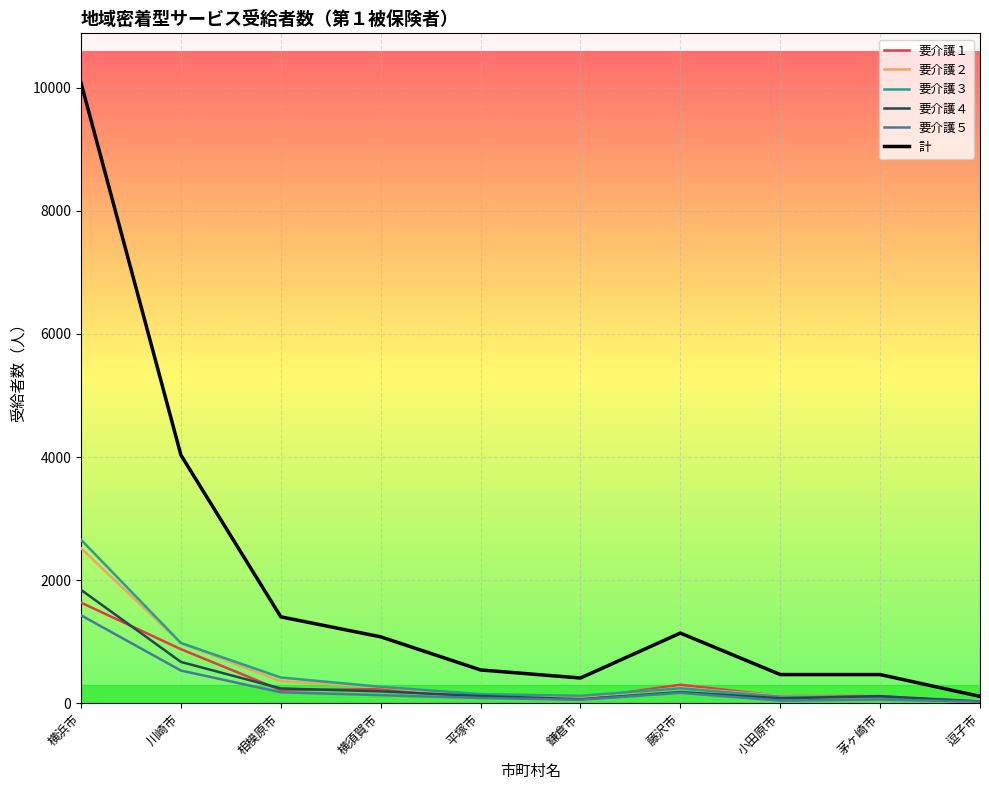

What is the difference between the 要介護４ values at 茅ヶ崎市 and 鎌倉市?

48